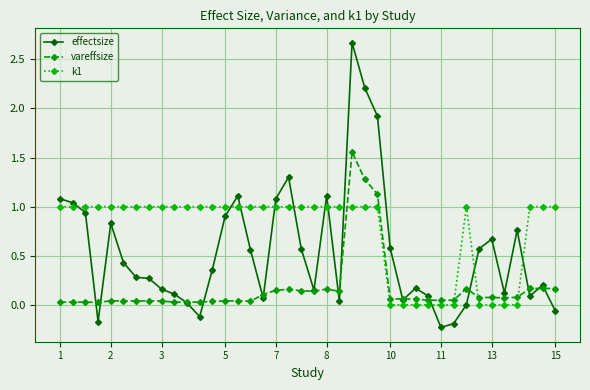

Rank the series by their average value, from lowest to highest.

vareffsize, effectsize, k1